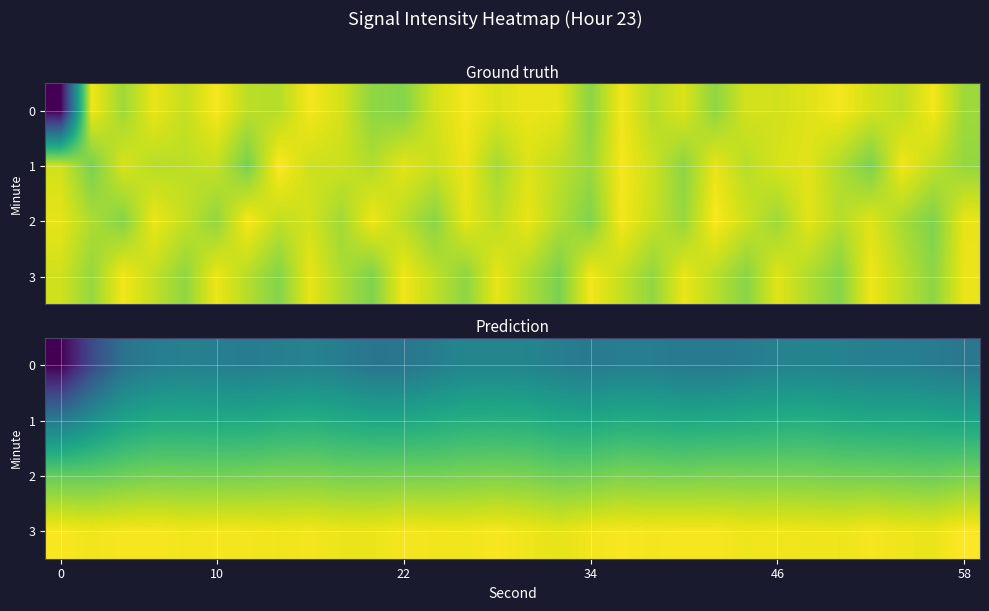

How many values in the 0 series exceed -132?

13